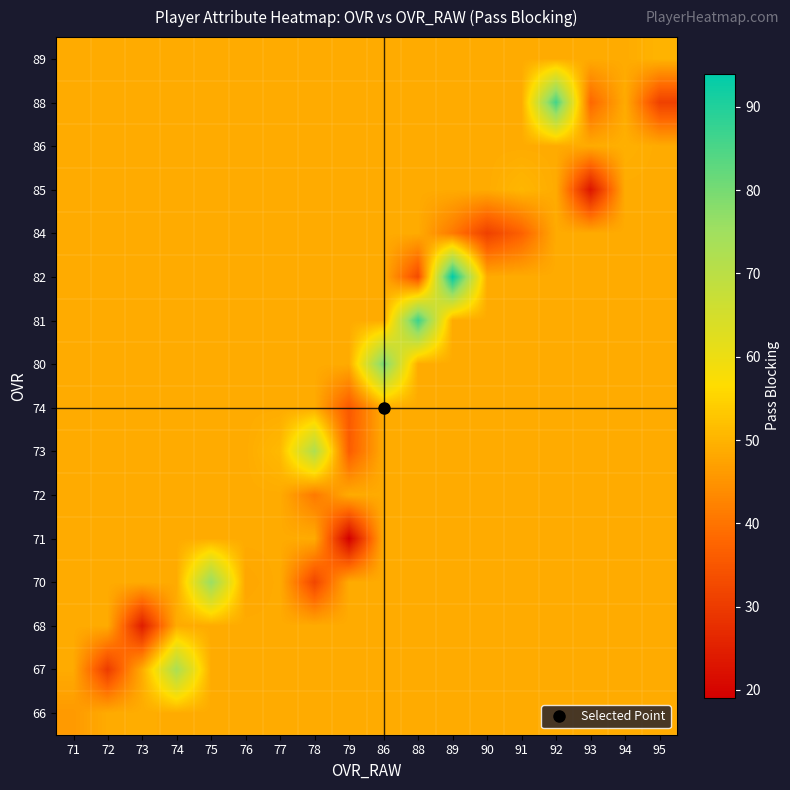

How many distinct data groups are displayed?

16